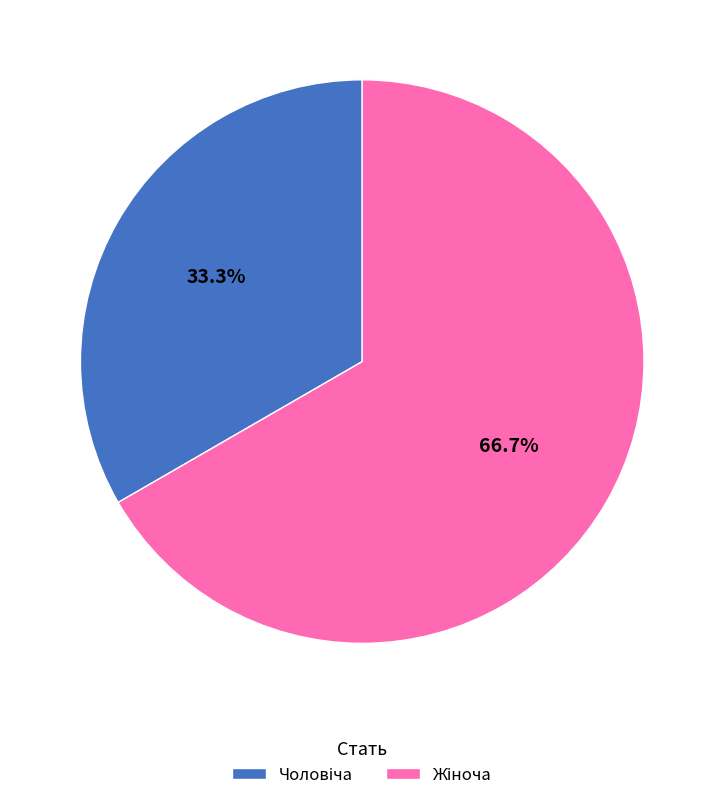

Does any single category account for the majority?

Yes